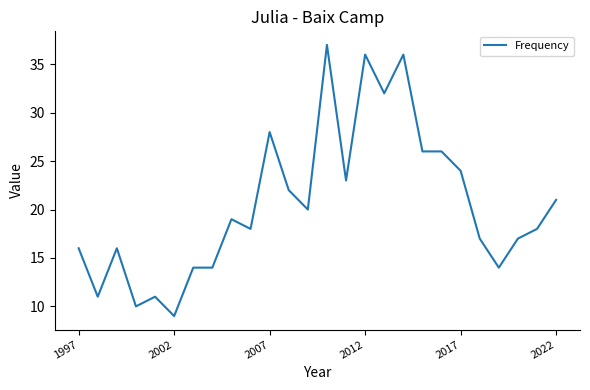

What is the maximum value shown in the chart?

37